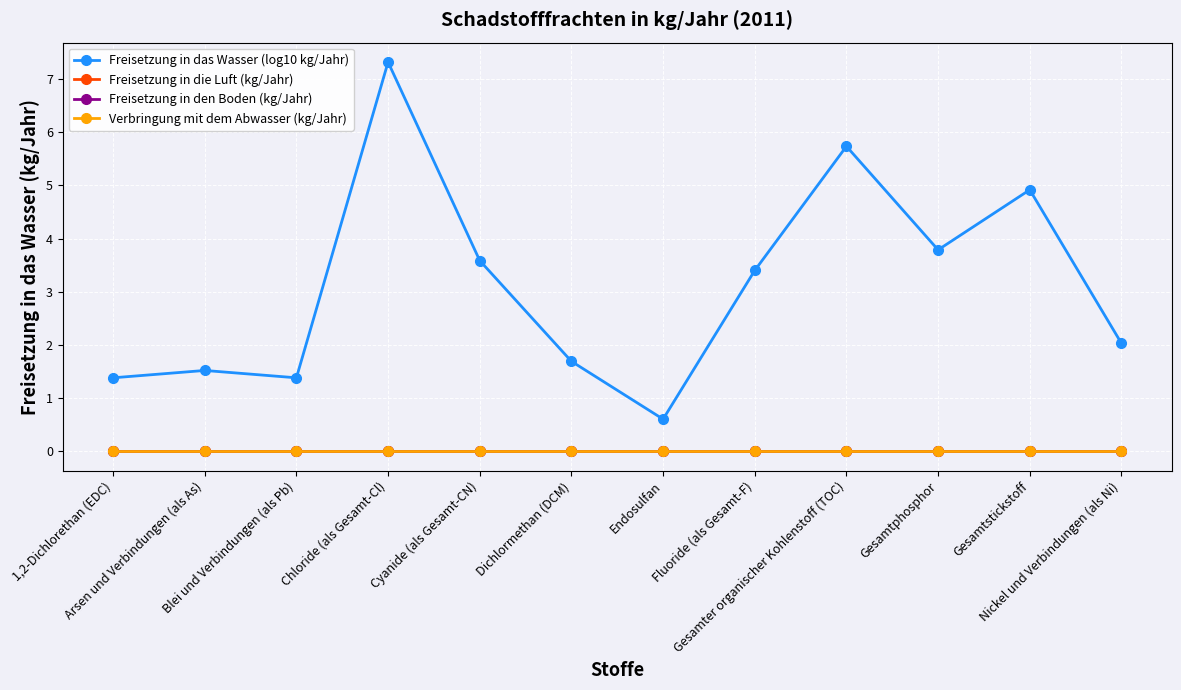

Which series changed the most between 1,2-Dichlorethan (EDC) and Arsen und Verbindungen (als As)?

Freisetzung in das Wasser (log10 kg/Jahr)